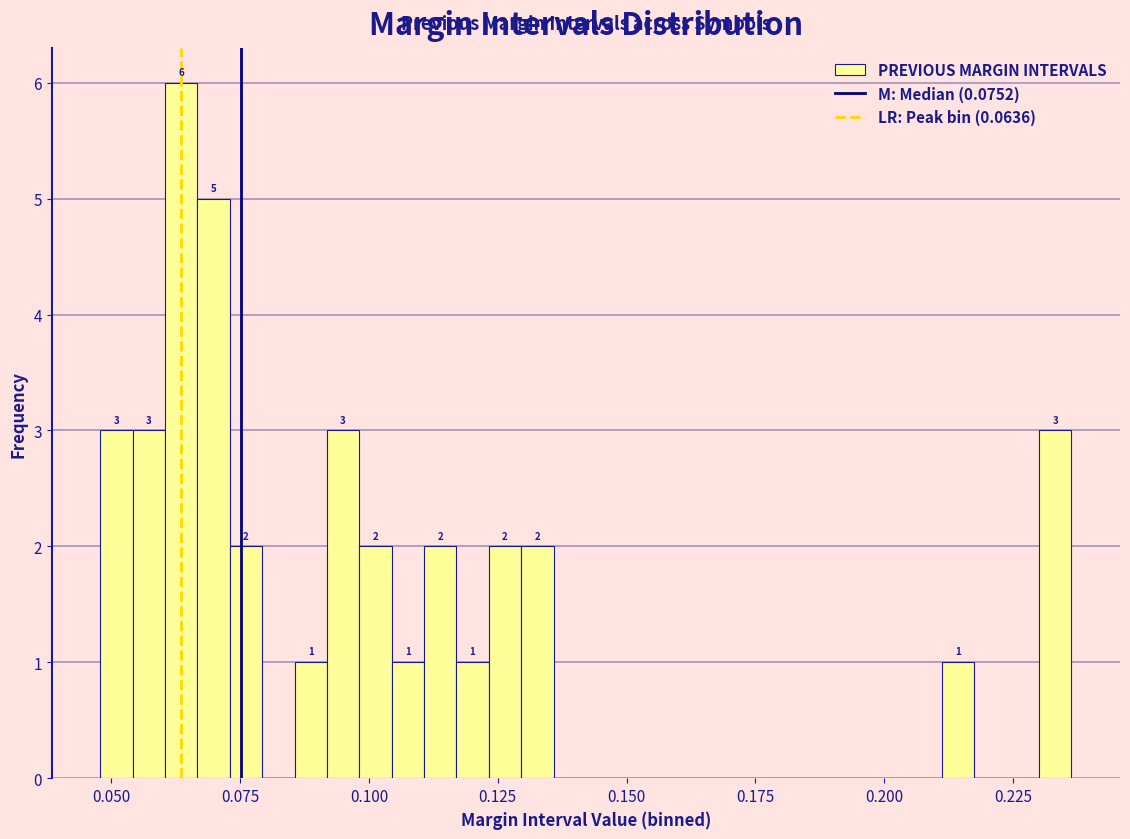

Around what value on the x-axis is the tallest bar? Give the approximate position of its centre, as read against the axis.

0.065